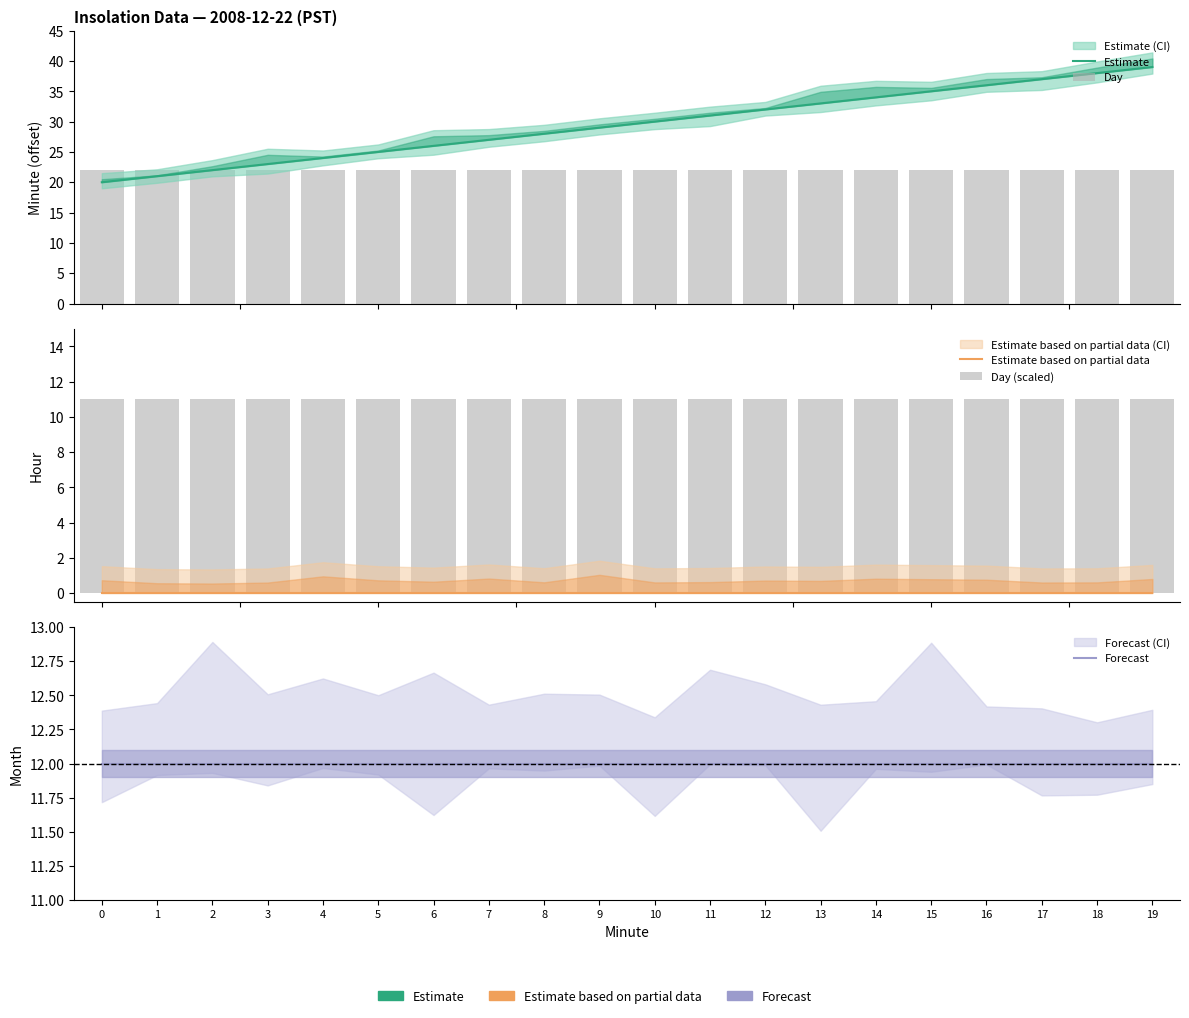

At which category is the sum across all series the highest?

19